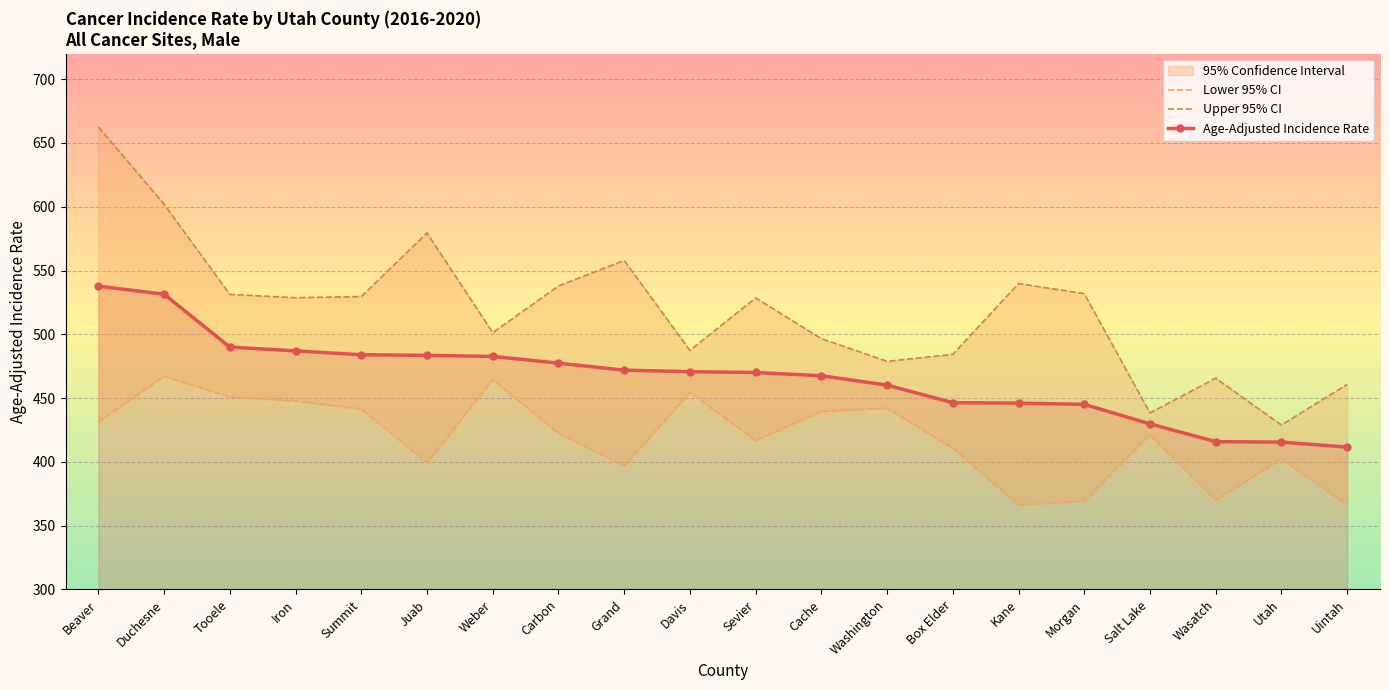

True or false: Age-Adjusted Incidence Rate and Lower 95% CI cross at least once.

False